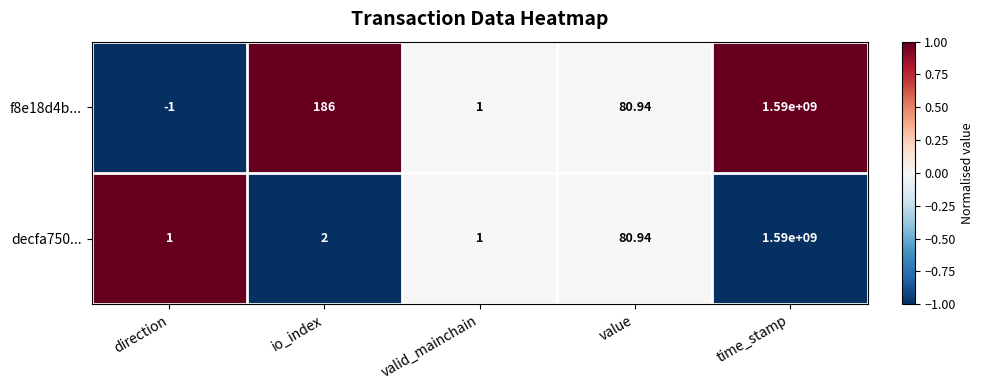

Where does the f8e18d4b... series first go above 80?

io_index